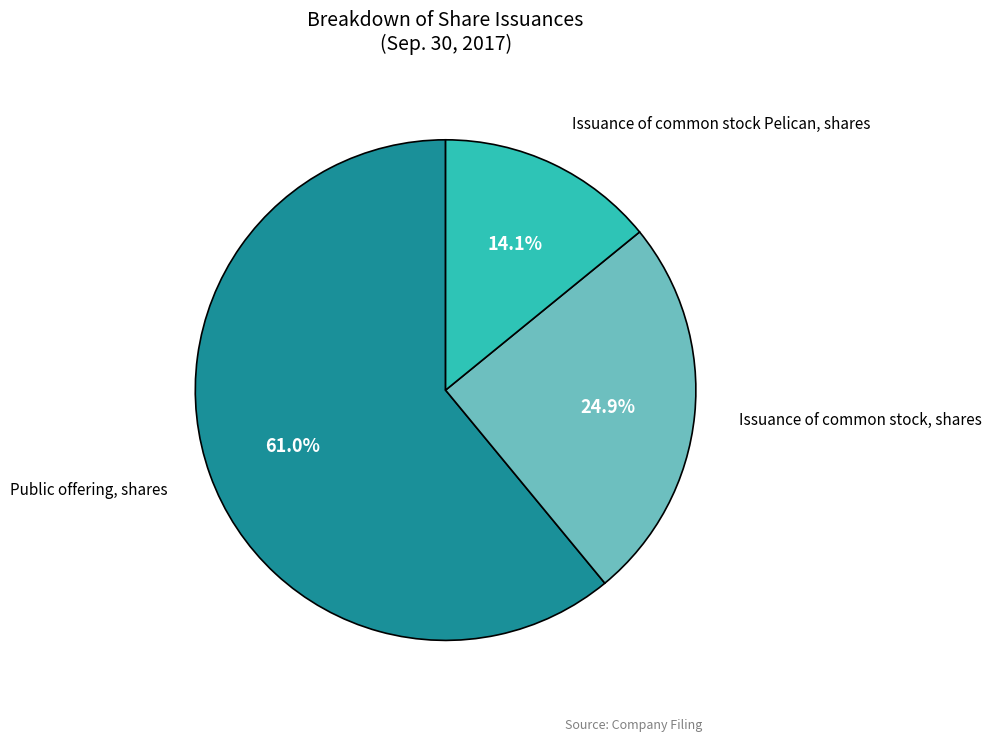

Is it true that Public offering, shares is 47% of the pie?

False